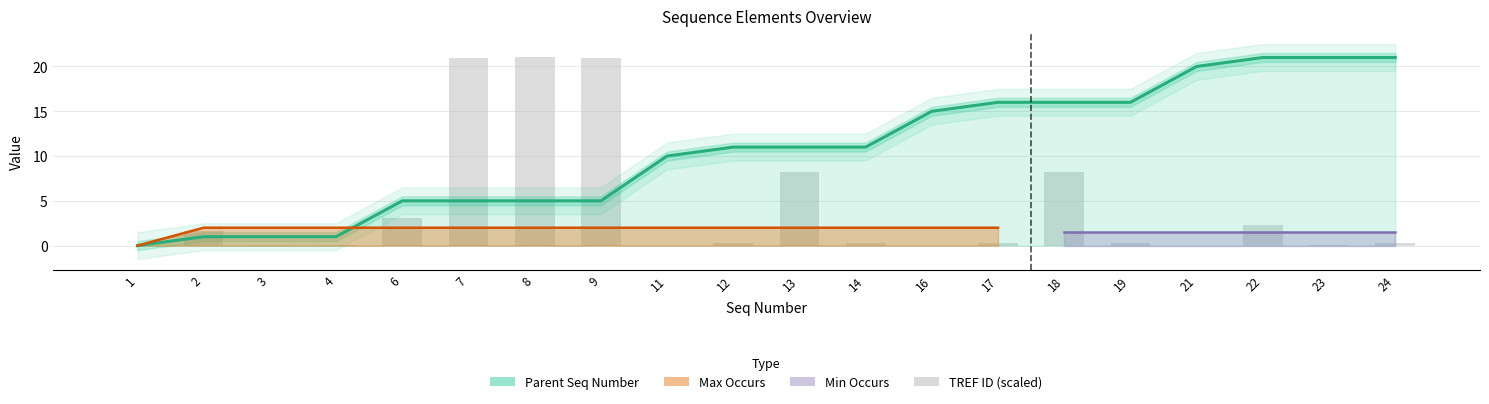

The Parent Seq Number series shows 7.4 at 6. True or false?

False